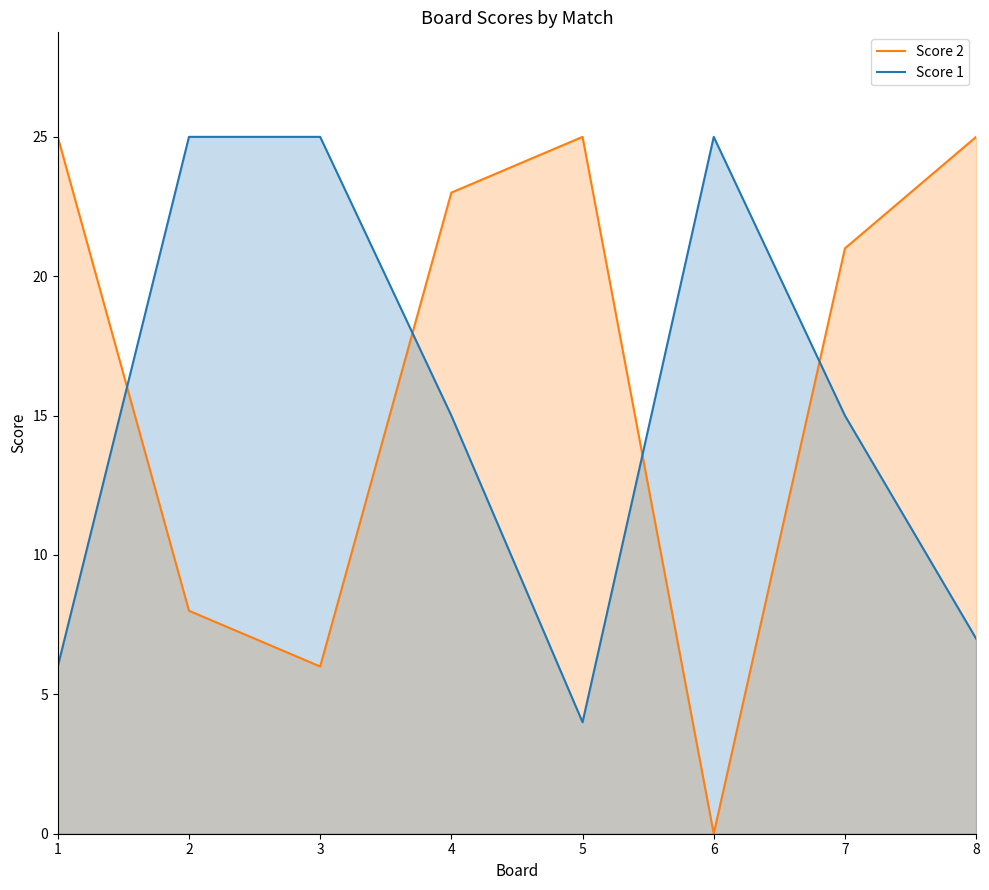

What is the difference between the maximum and minimum values in the Score 2 series?

25